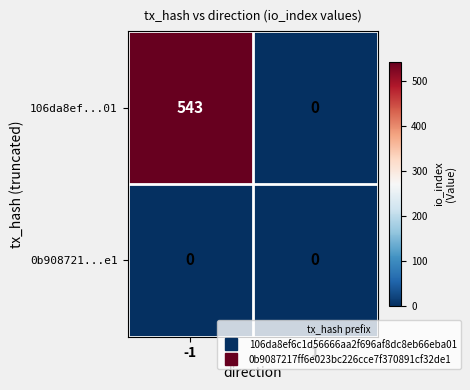

The value of 106da8ef...01 at 1 is 0. True or false?

True